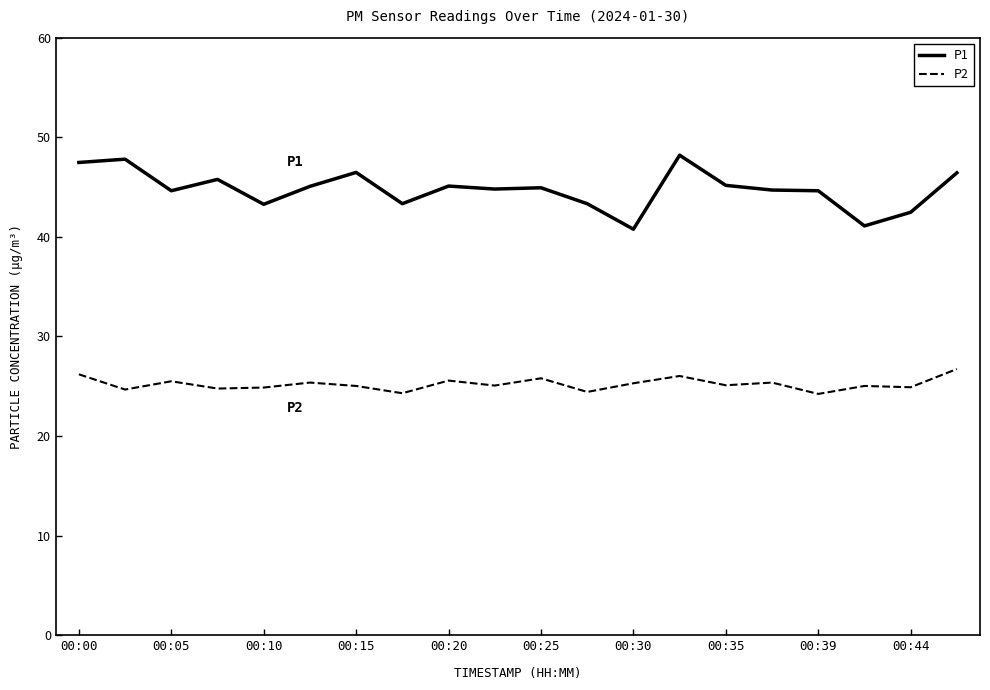

Which series has the widest spread of values?

P1